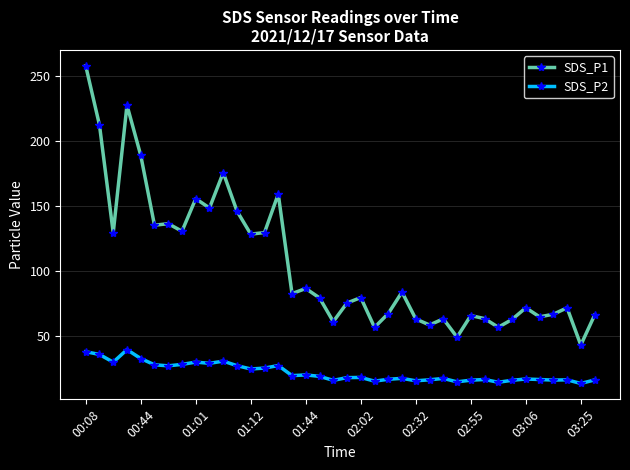

Does the chart have visible grid lines?

Yes